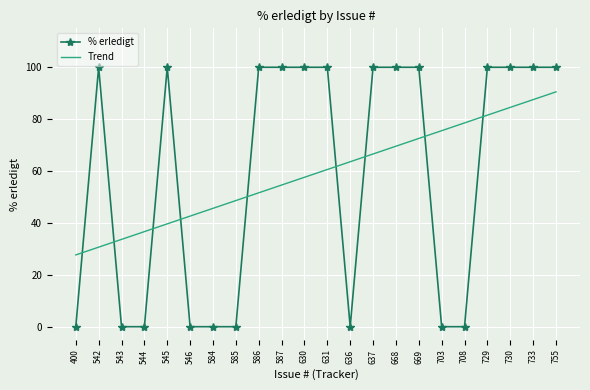

What is the sum of all % erledigt values?

1300.0